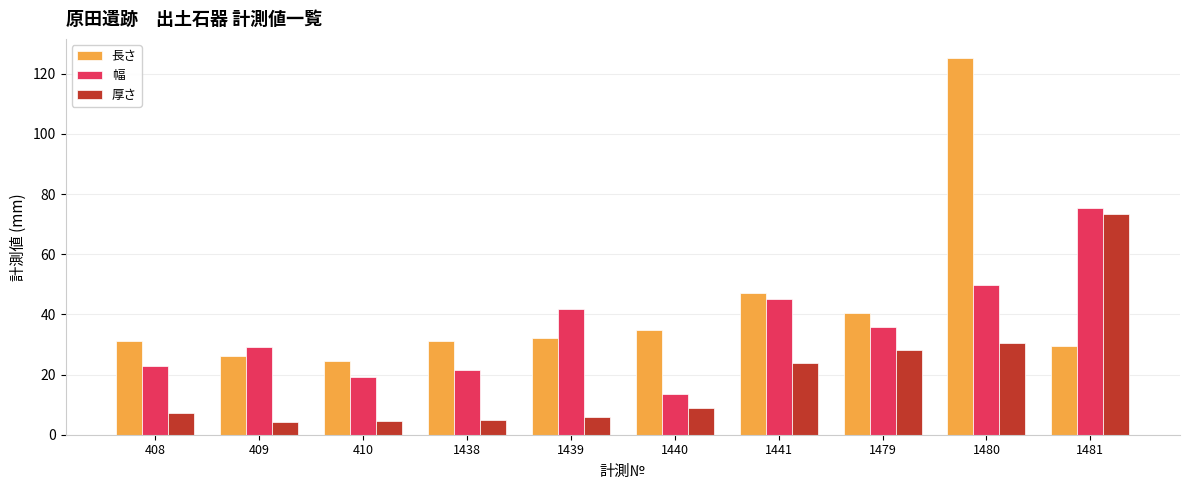

What is the approximate value of 幅 at 410?

19.3